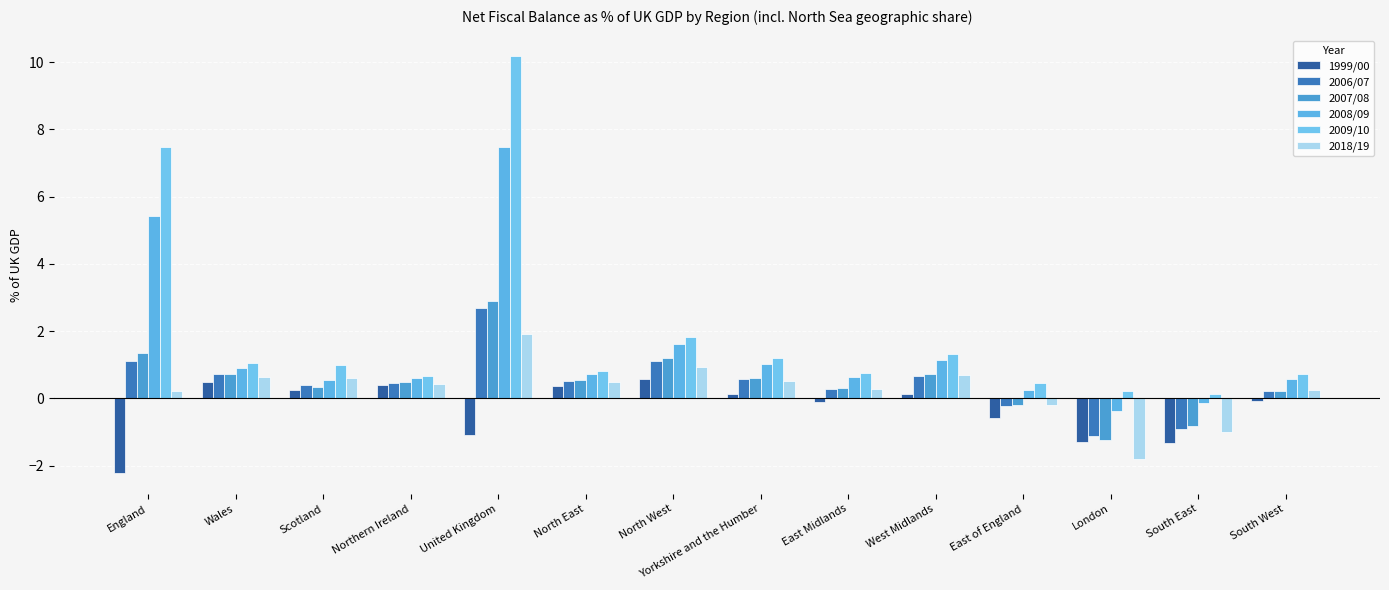

What is the difference between the highest and lowest values at England?

9.7